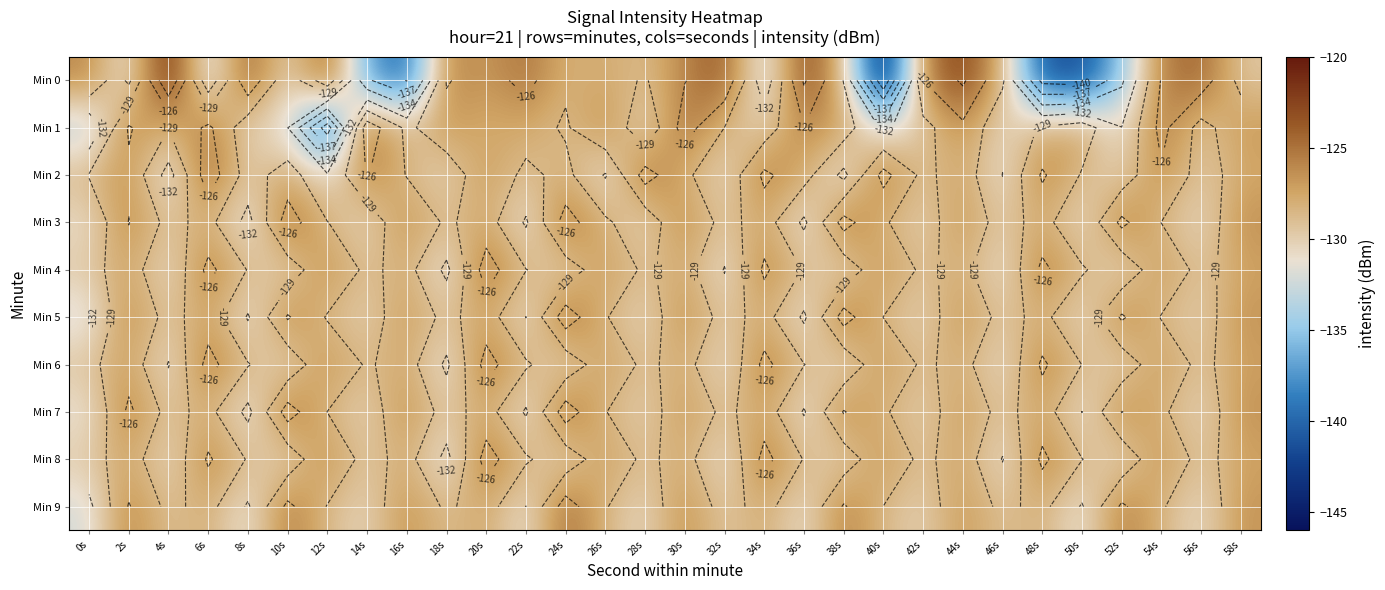

What is the total value across all series at 26s?

-1279.9